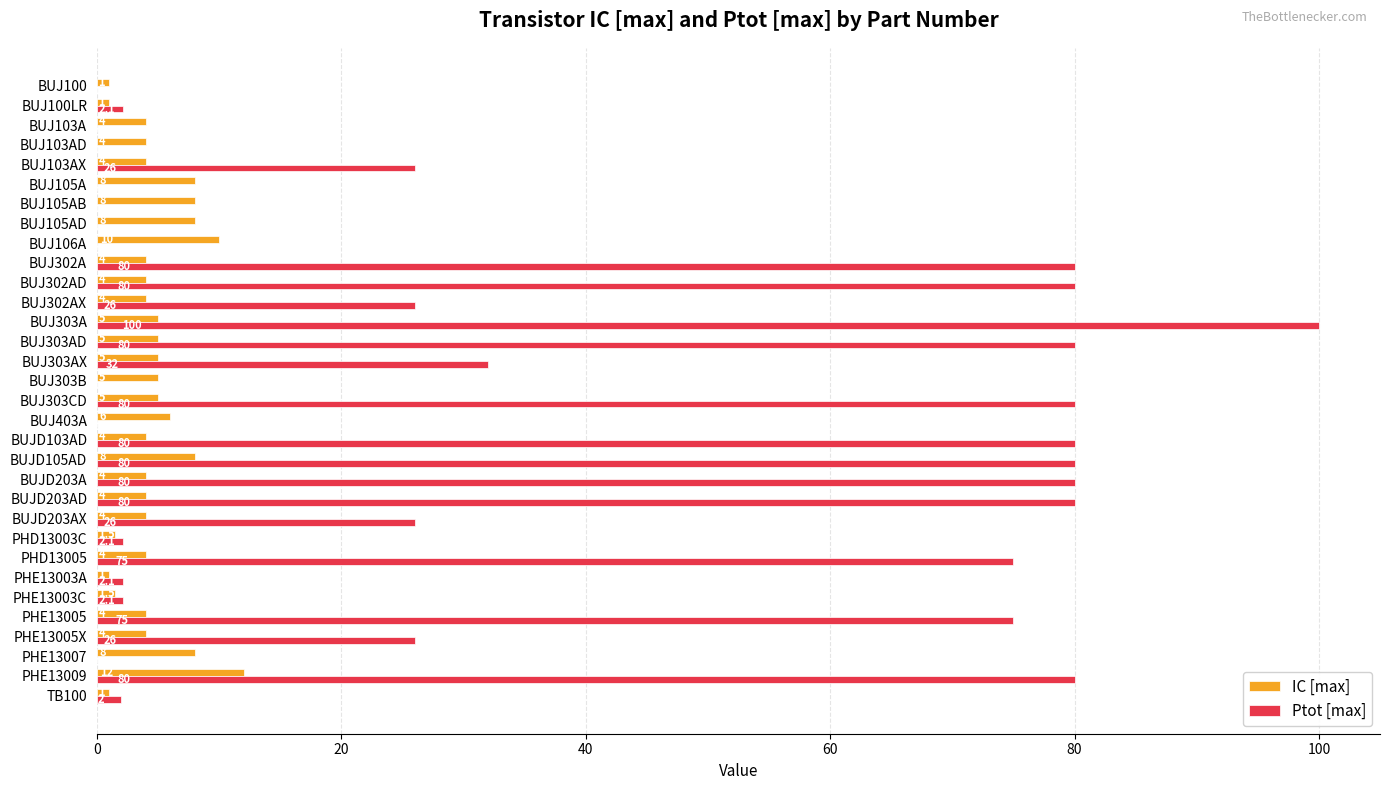

What is the sum of all Ptot [max] values?

1116.4